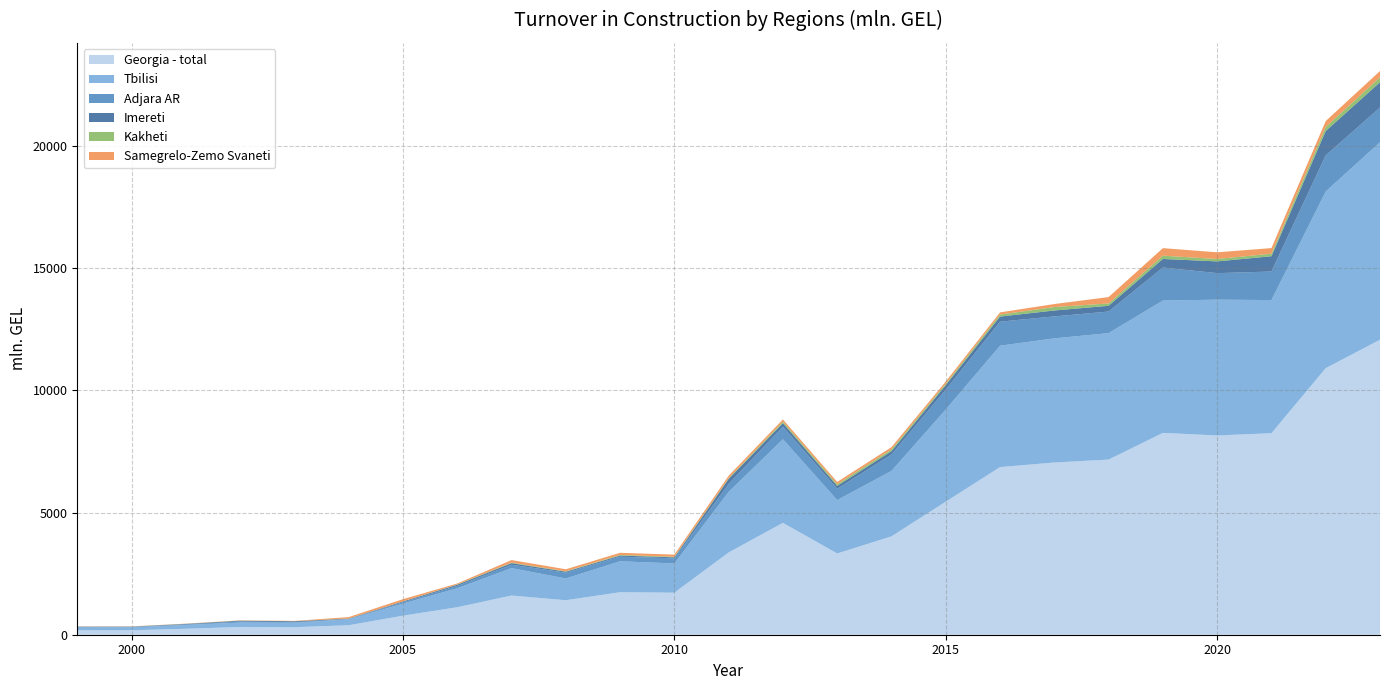

Reading right to left, list all the values displayed in this chart.

Georgia - total: 12077.0	10913.7	8250.7	8157.7	8263.2	7171.3	7051.2	6863.2	5447.1	4027.6	3327.6	4581.1	3367.9	1721.7	1740.2	1412.0	1604.7	1125.5	779.9	387.9	309.5	318.0	243.8	182.7	183.0
Tbilisi: 8086.5	7232.2	5450.3	5560.4	5417.4	5176.8	5081.5	4969.3	3771.1	2680.0	2185.2	3421.1	2480.5	1196.3	1267.4	891.0	1122.2	776.3	494.9	244.2	180.8	181.3	154.8	122.5	107.7
Adjara AR: 1418.4	1476.3	1168.4	1085.4	1353.6	883.2	899.5	984.2	815.6	672.0	462.9	512.8	328.5	210.6	186.7	239.3	138.1	94.2	53.5	14.4	24.6	40.3	22.4	11.5	20.4
Imereti: 1038.4	999.7	625.9	481.3	349.9	235.6	242.8	208.4	184.8	134.7	117.2	147.8	203.1	39.2	46.9	38.1	65.1	50.1	33.5	13.2	35.8	33.7	21.2	14.1	18.8
Kakheti: 199.8	165.5	105.2	97.5	134.9	95.5	140.2	82.5	57.9	72.5	68.9	61.5	28.1	23.6	25.4	17.3	20.7	14.2	4.9	6.7	4.3	5.7	4.8	2.9	2.4
Samegrelo-Zemo Svaneti: 259.2	242.8	228.9	274.6	307.9	261.0	123.3	89.4	90.8	93.7	93.6	89.7	101.1	87.7	87.3	82.1	105.7	37.4	88.1	55.6	11.8	11.0	7.2	7.3	6.2